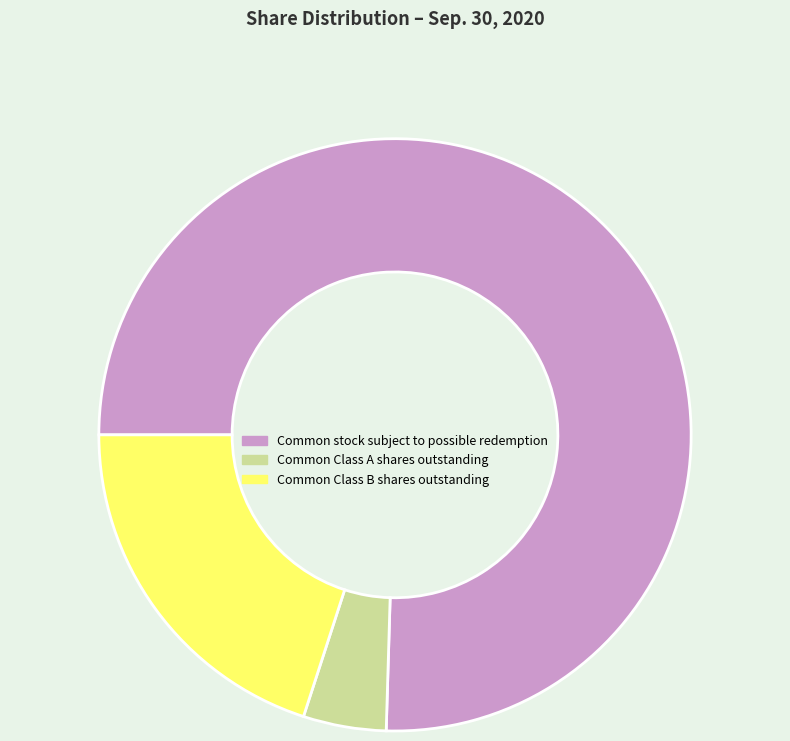

Does any single category account for the majority?

Yes